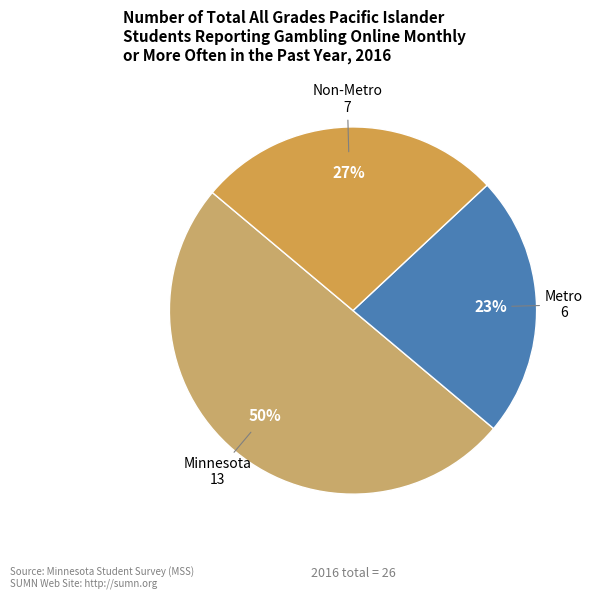

Which slice is the smallest?

Metro